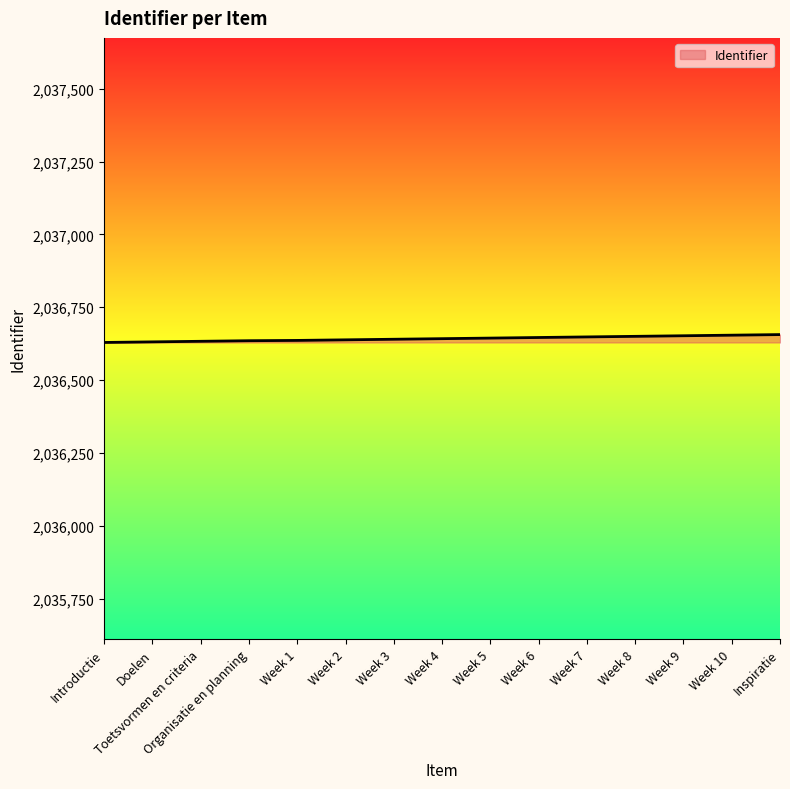

Is it true that the value at Organisatie en planning is 794372?

False